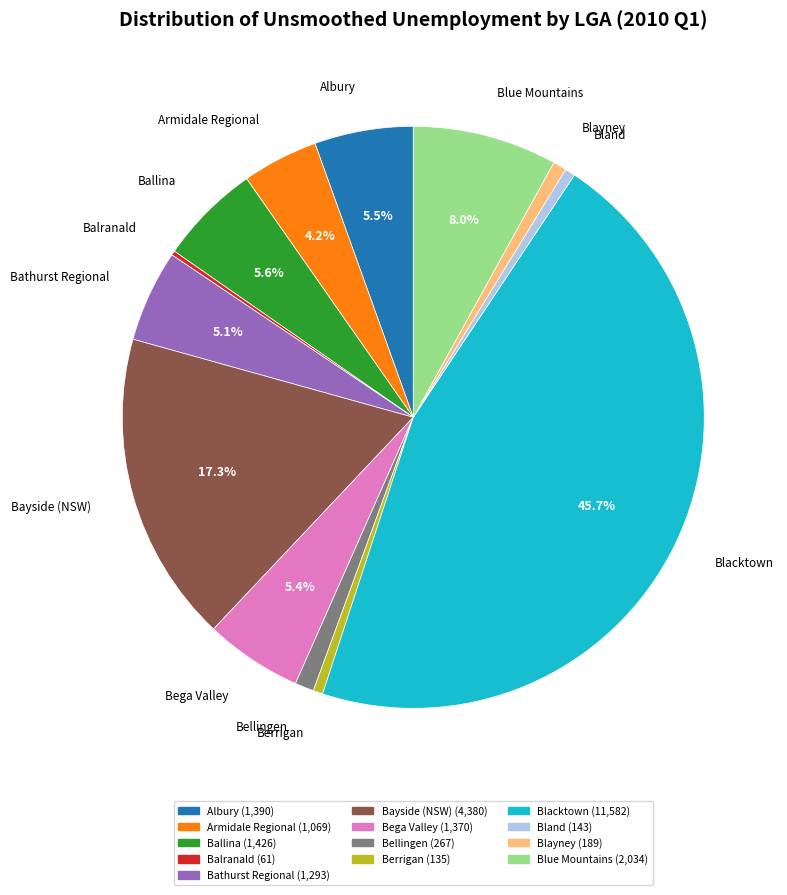

How much of the chart is everything except Armidale Regional?

95.8%